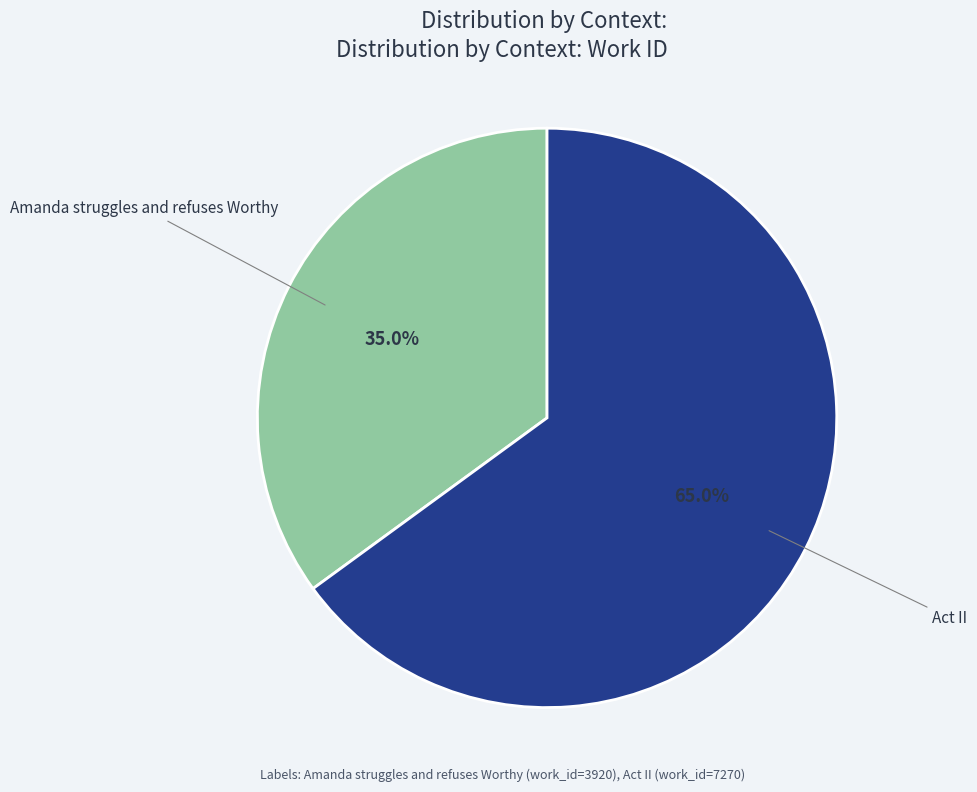

How many slices are in this pie chart?

2